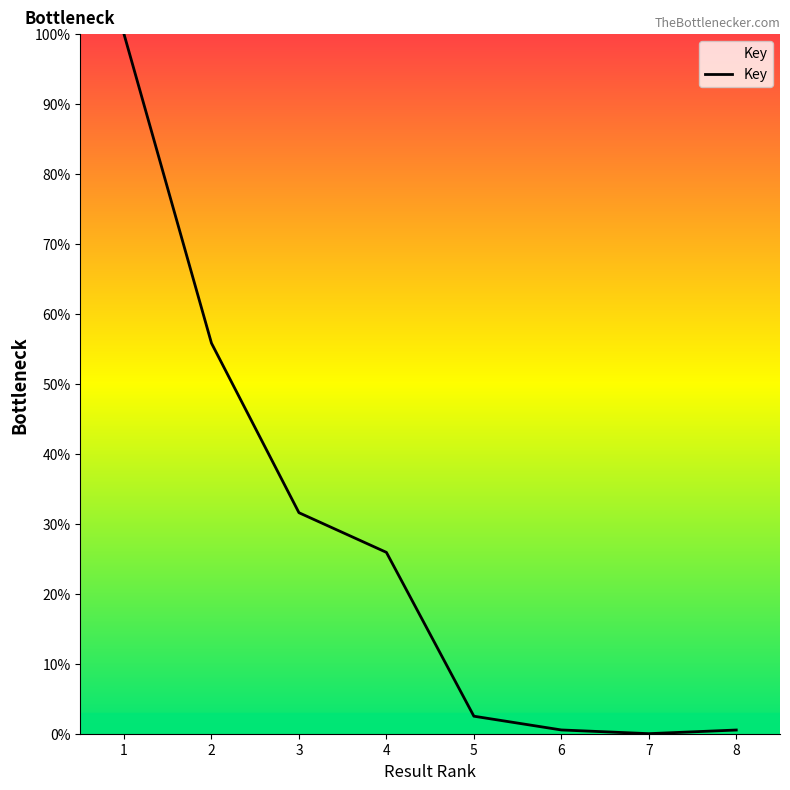

True or false: there are more than 1 points higher than both neighbors.

False